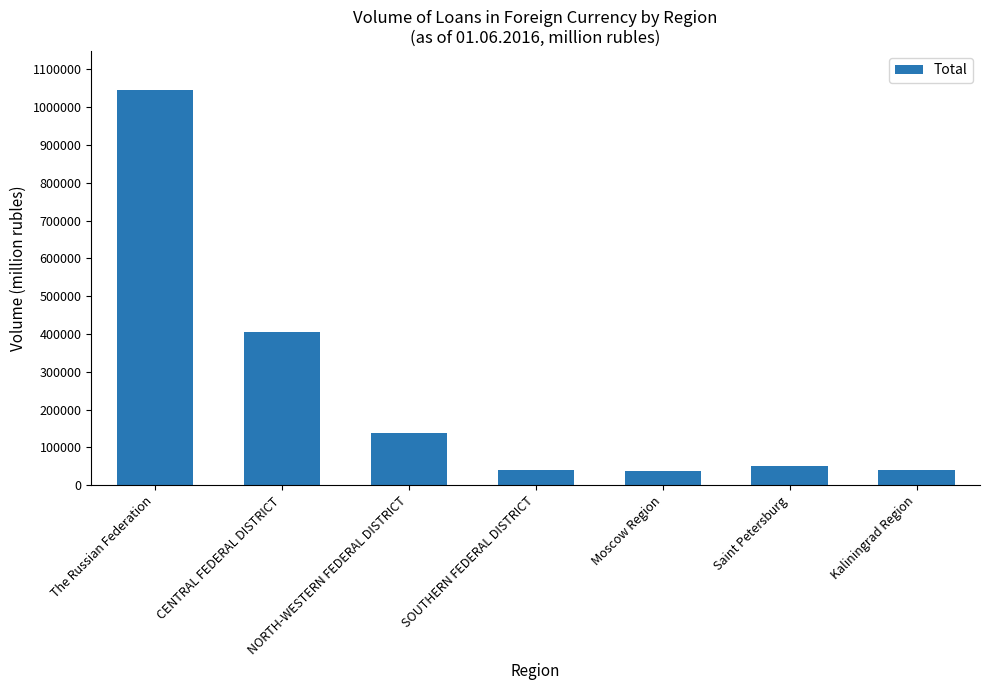

At which label is the value closest to 541381?

CENTRAL FEDERAL DISTRICT